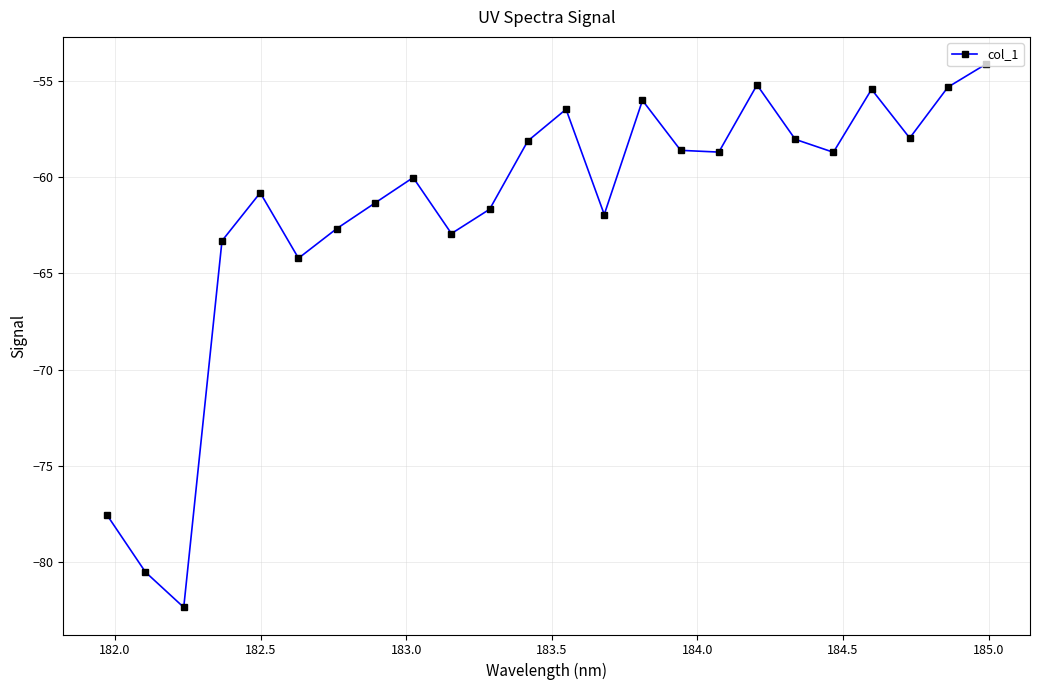

What is the average value?

-61.8